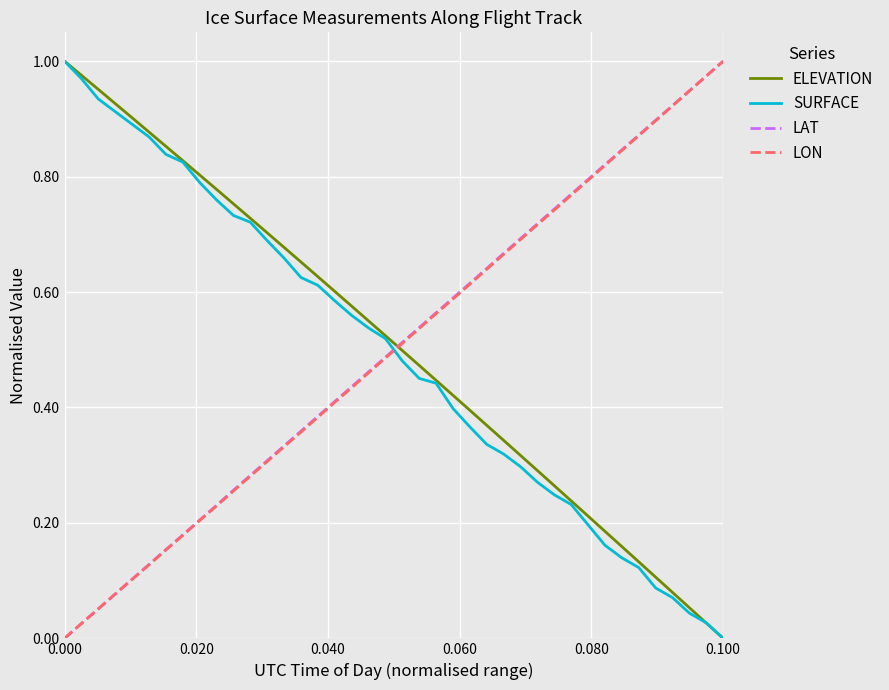

True or false: SURFACE and LAT cross at least once.

True